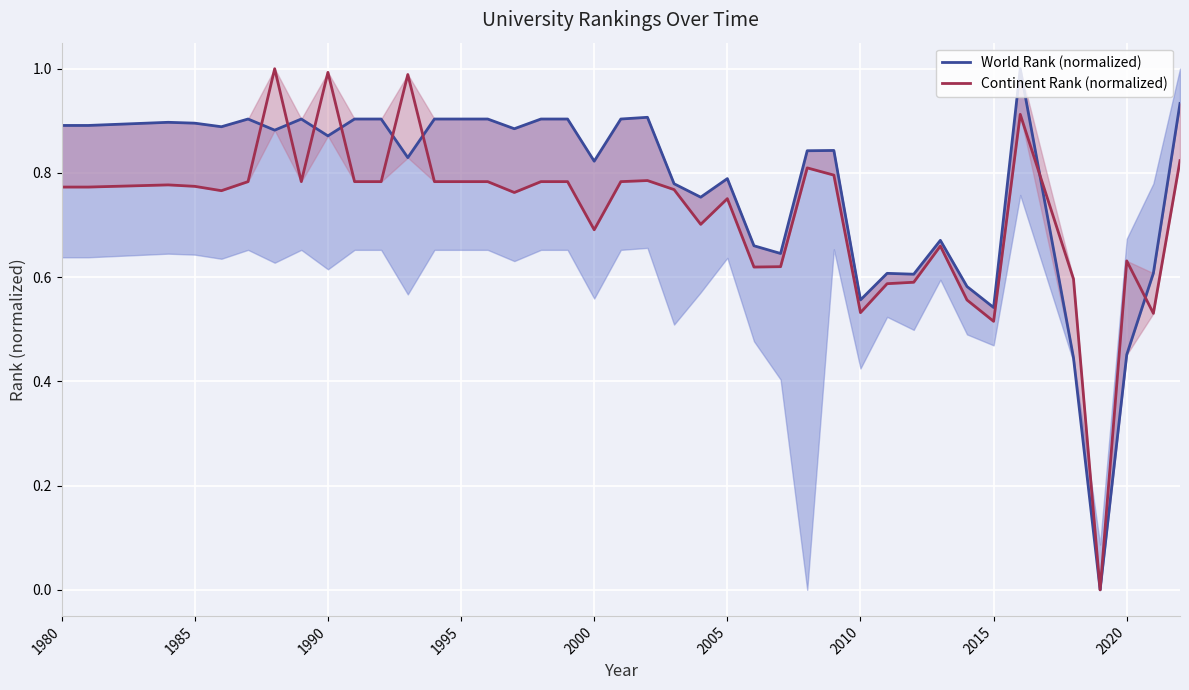

Is this an area chart (filled region under the line)?

No